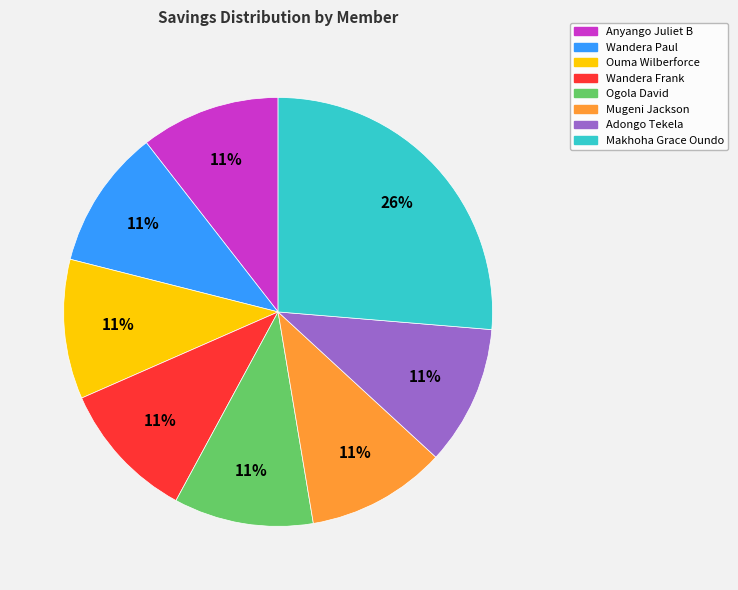

How many segments does this pie chart have?

8